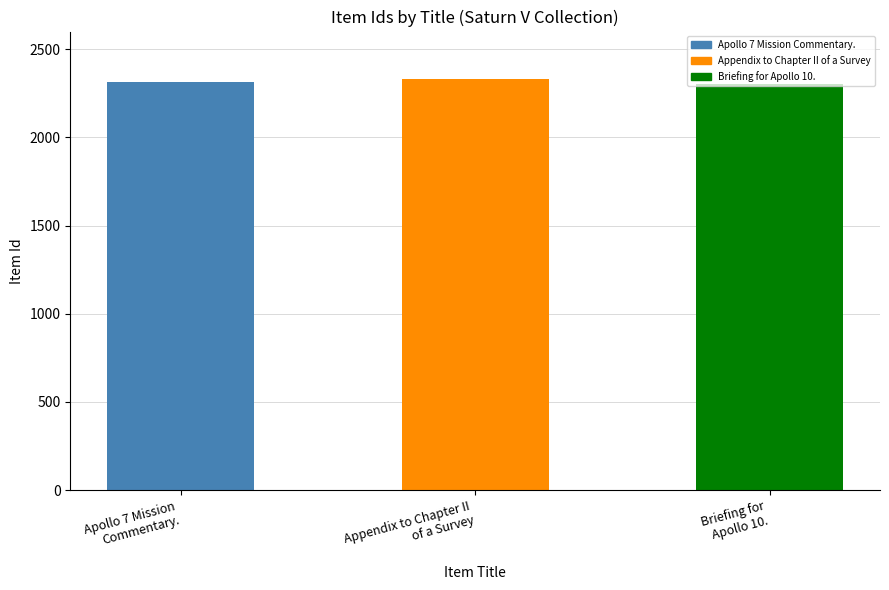

Reading left to right, what are all the values shown in this chart?

2315	2330	2304